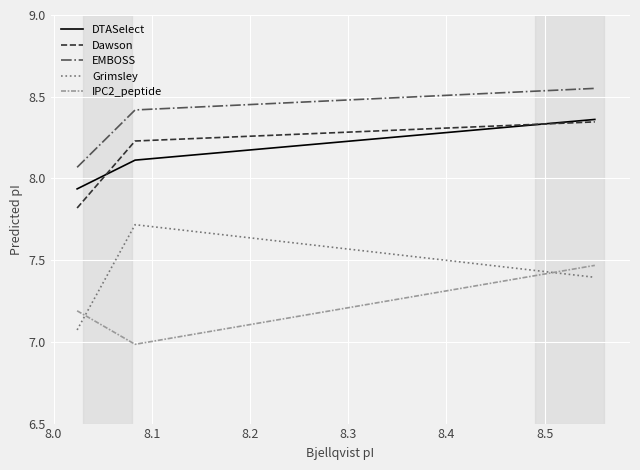

What is the lowest value of the IPC2_peptide series?

7.0